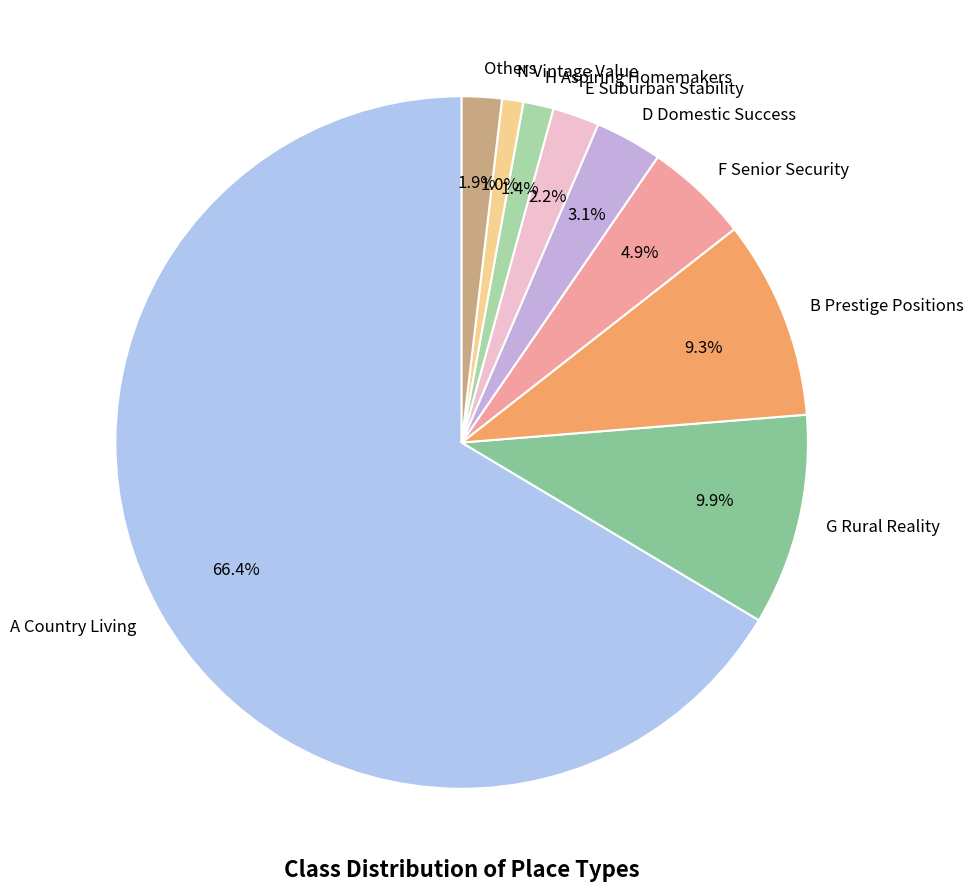

Between G Rural Reality and N Vintage Value, which is larger?

G Rural Reality